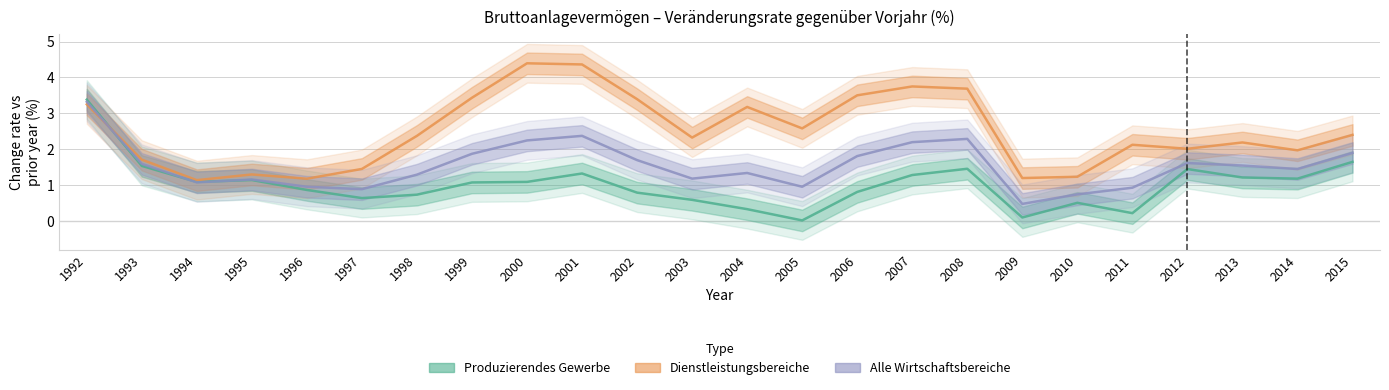

The value of Produzierendes Gewerbe at 2009 is 0.1. True or false?

True